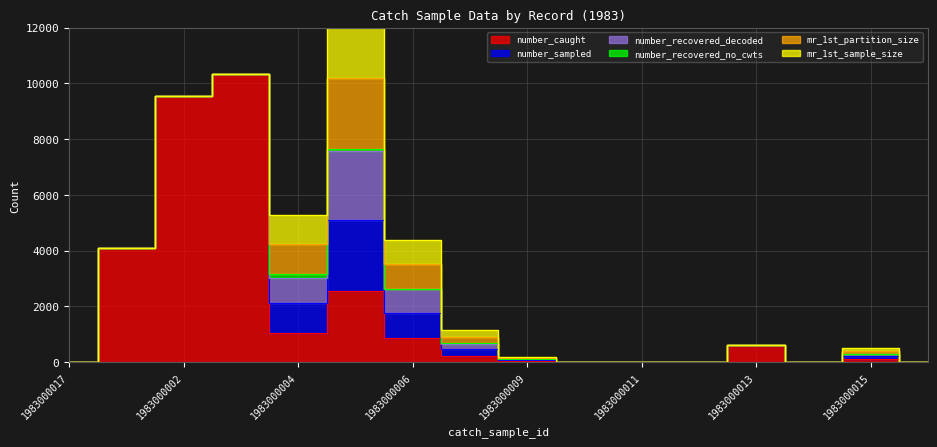

What is the value of the mr_1st_partition_size point at the 9th from the left?

38